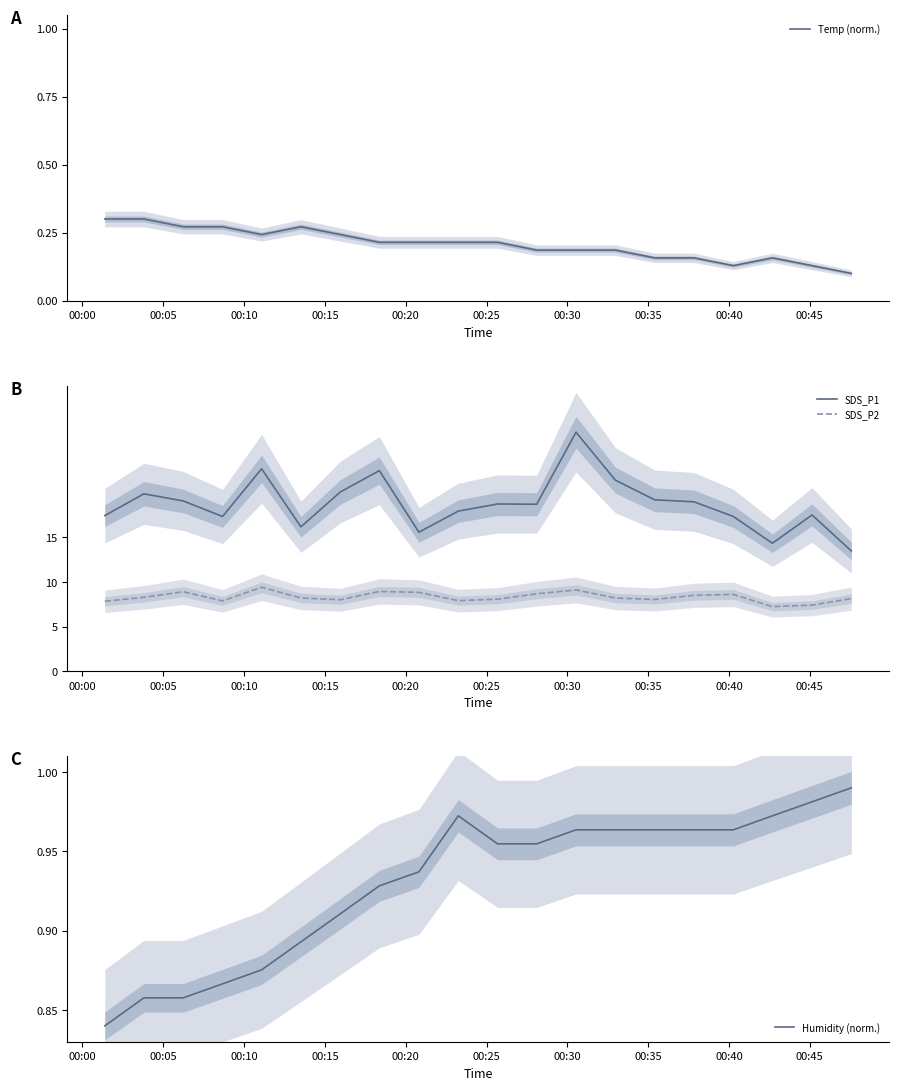

True or false: SDS_P2 and Temp (norm.) cross at least once.

False